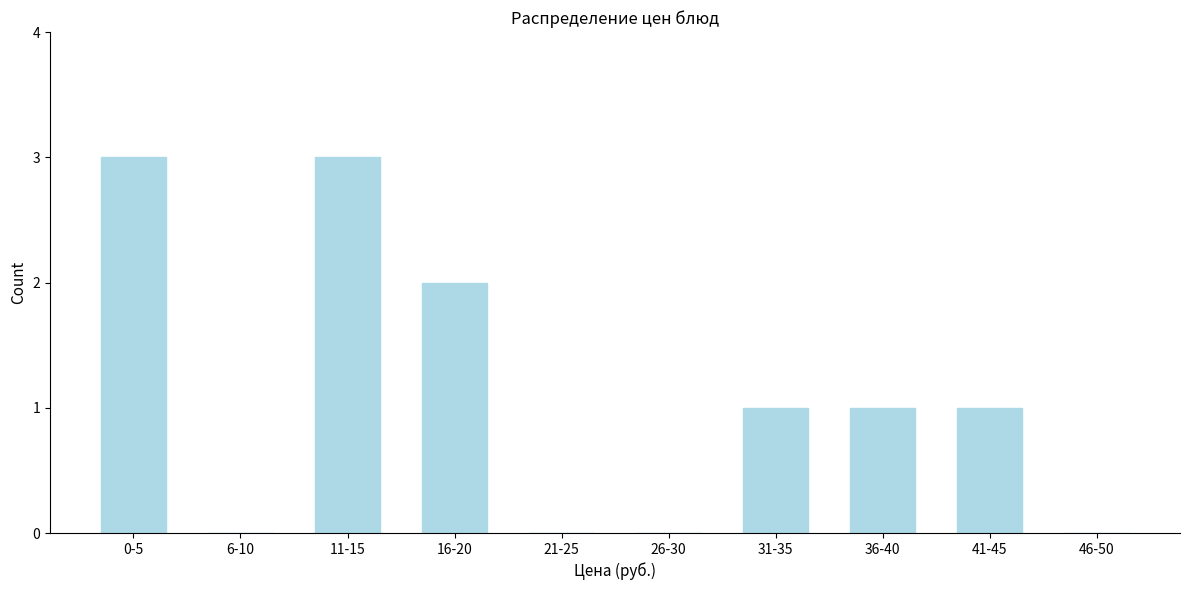

Reading left to right, list all the values displayed in this chart.

0-5=3	6-10=0	11-15=3	16-20=2	21-25=0	26-30=0	31-35=1	36-40=1	41-45=1	46-50=0